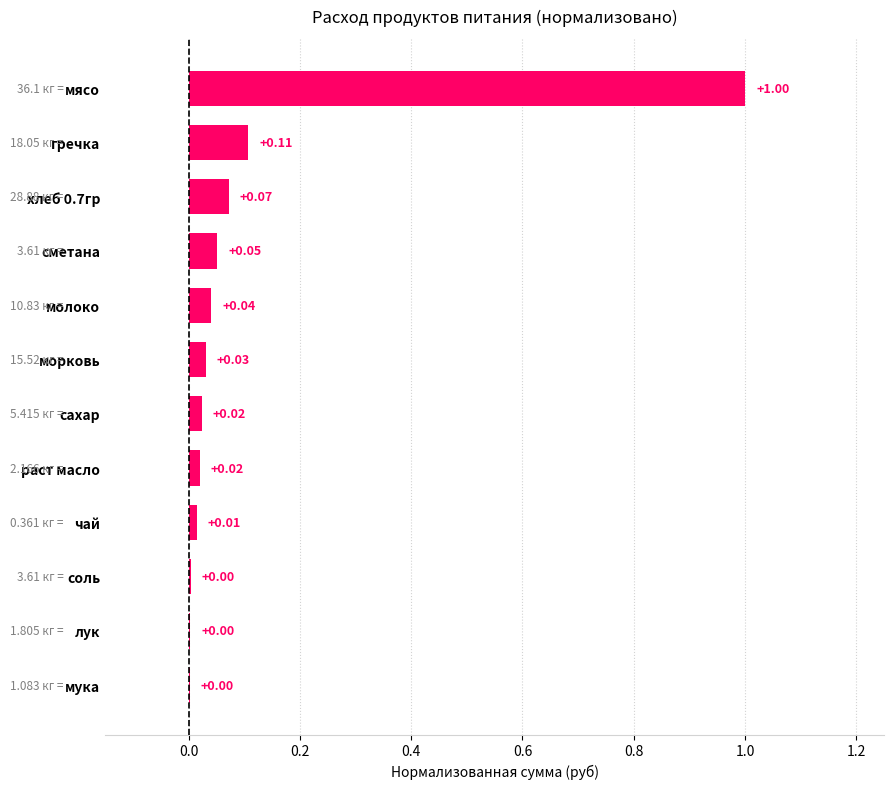

Which label corresponds to the largest value in the chart?

мясо